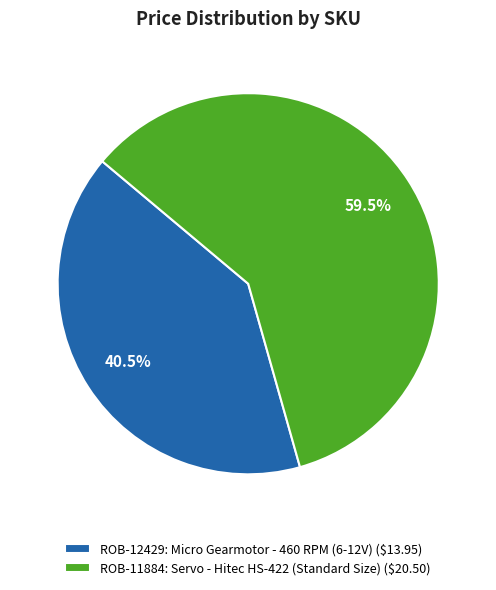

Is there any slice that represents more than half of the pie?

Yes